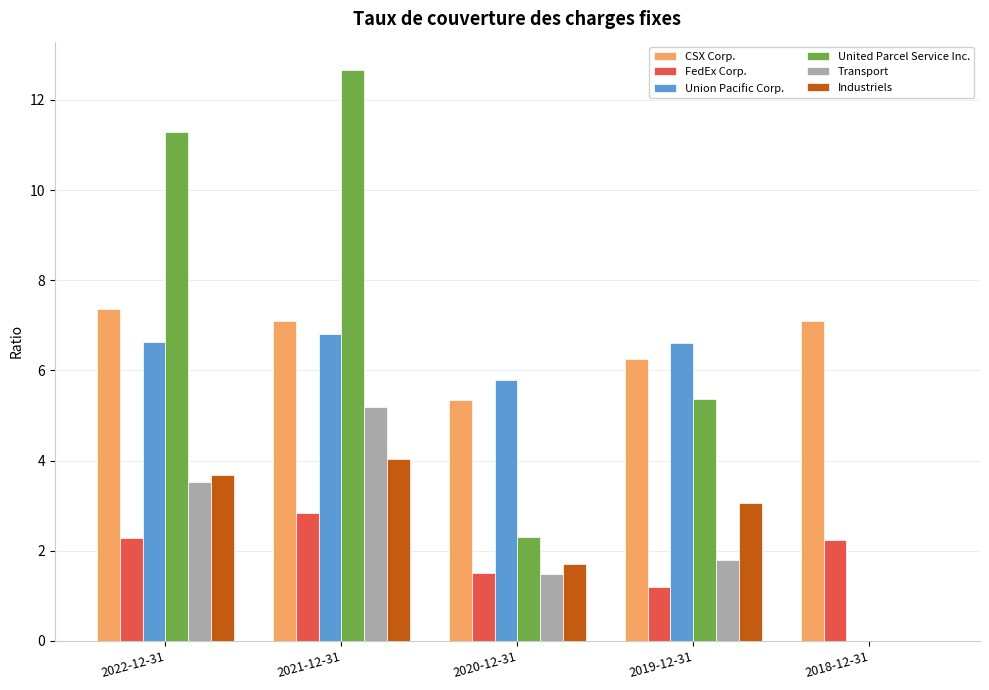

Is the value of FedEx Corp. at 2022-12-31 greater than the value of Transport at 2021-12-31?

No